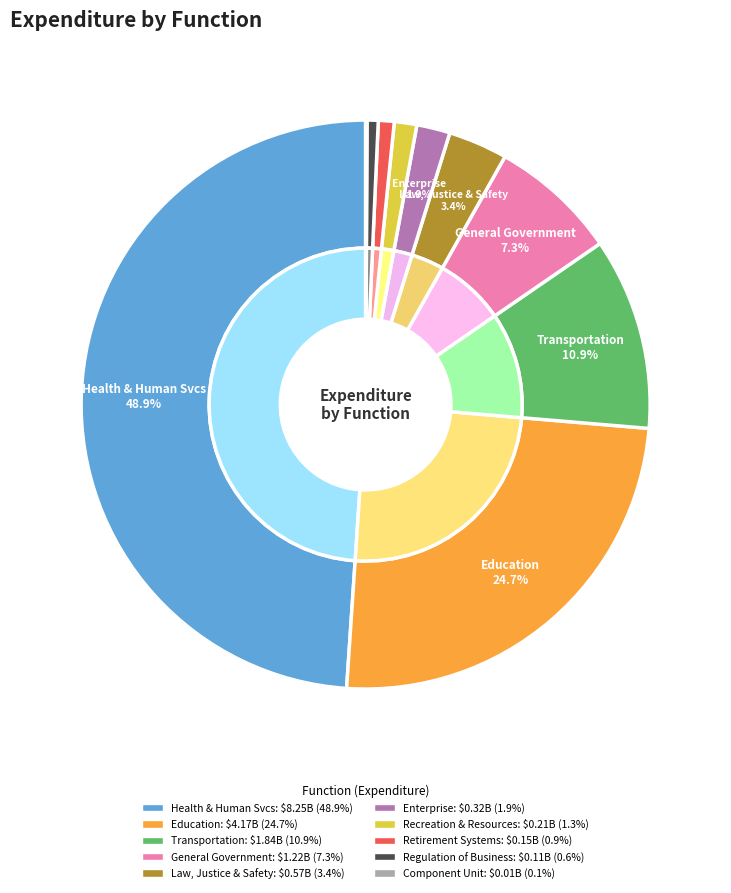

What is the largest slice in the pie chart?

HEALTH AND HUMAN SERVICES